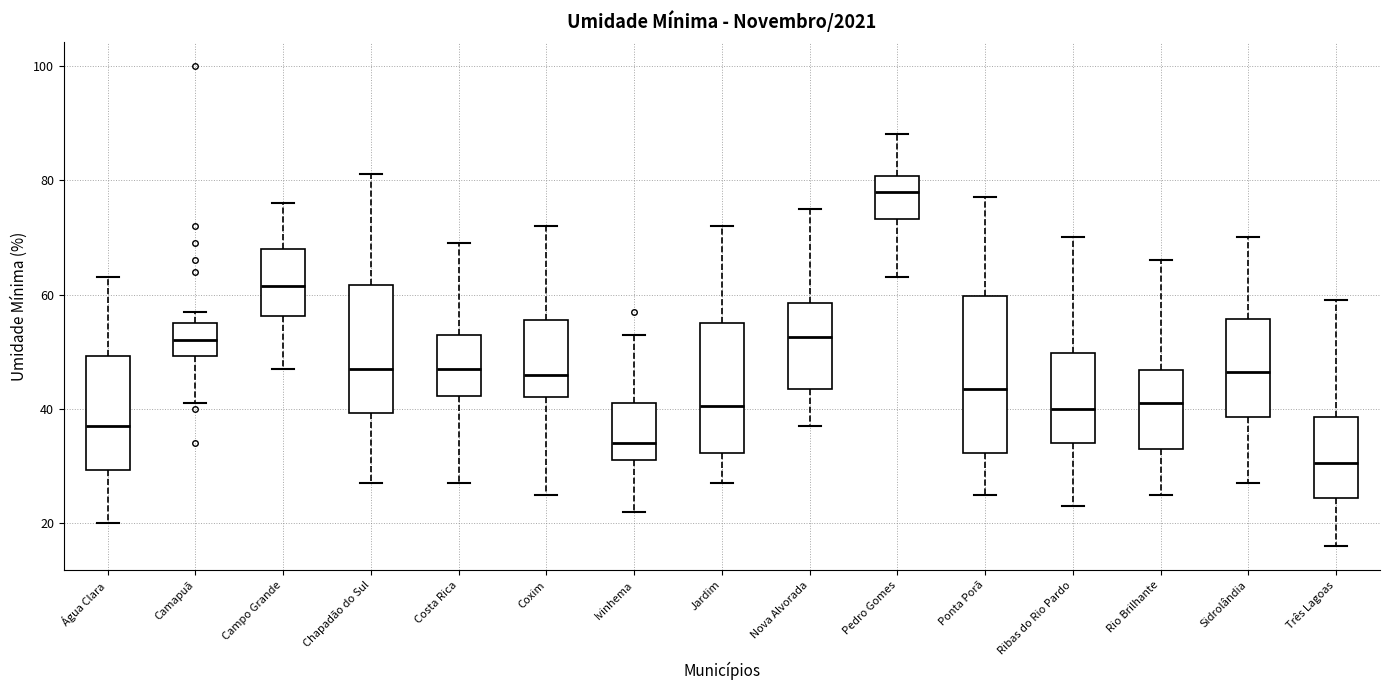

Which box is the tallest, from its lower edge to its upper edge?

Ponta Porã